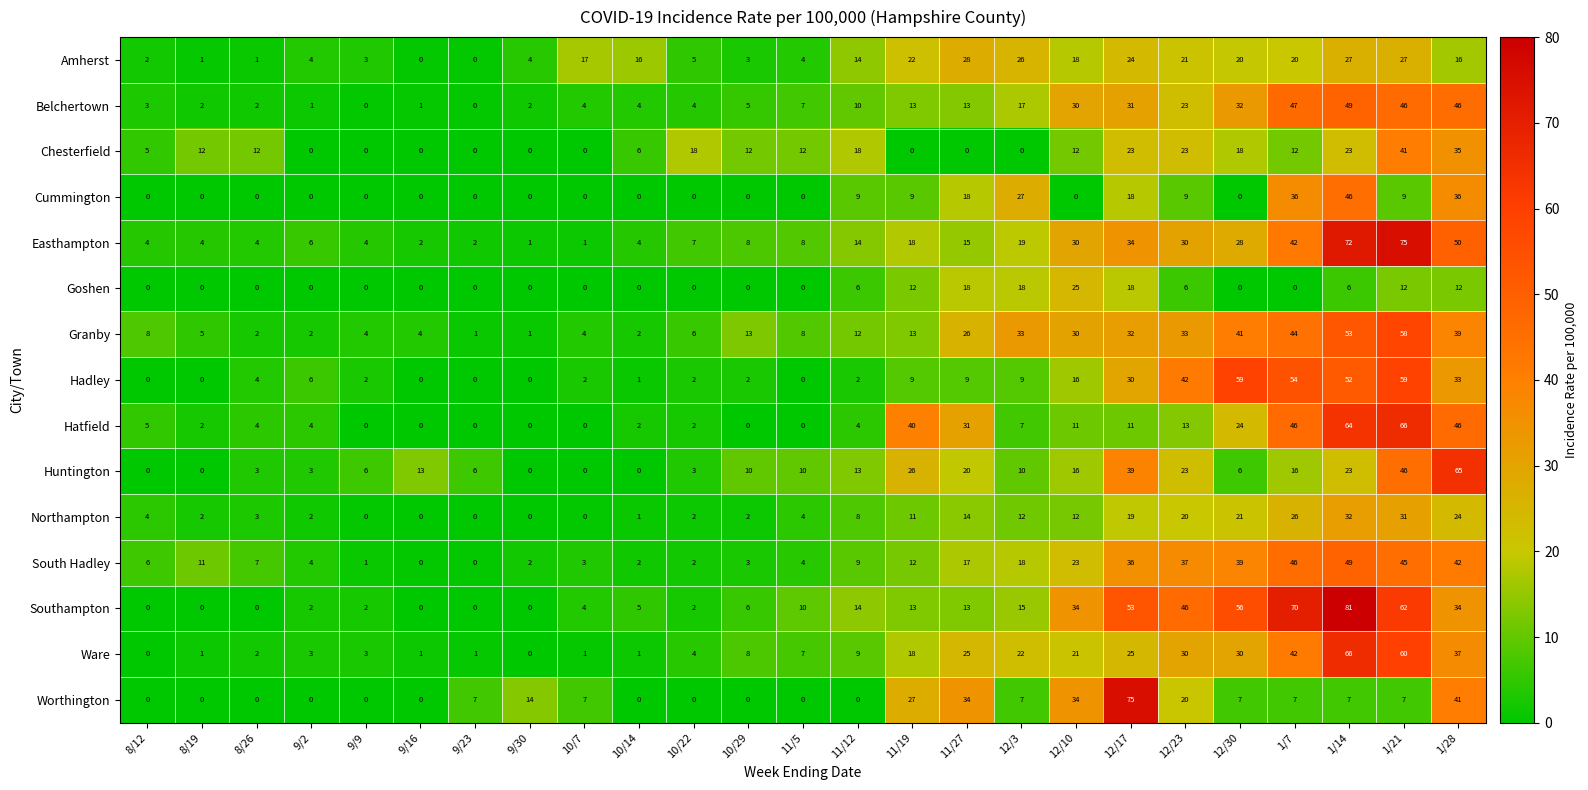

Which series has the largest total across all categories?

Southampton